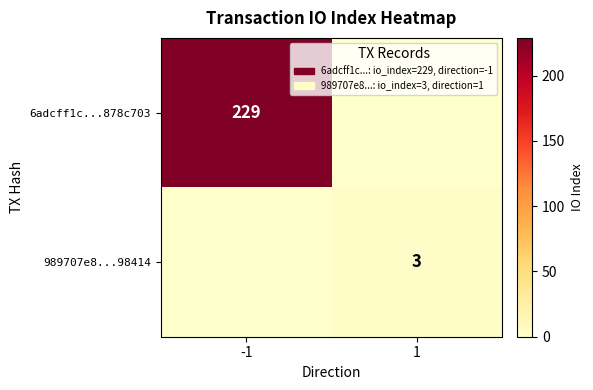

Is it true that 6adcff1c...878c703 equals 66 at -1?

False